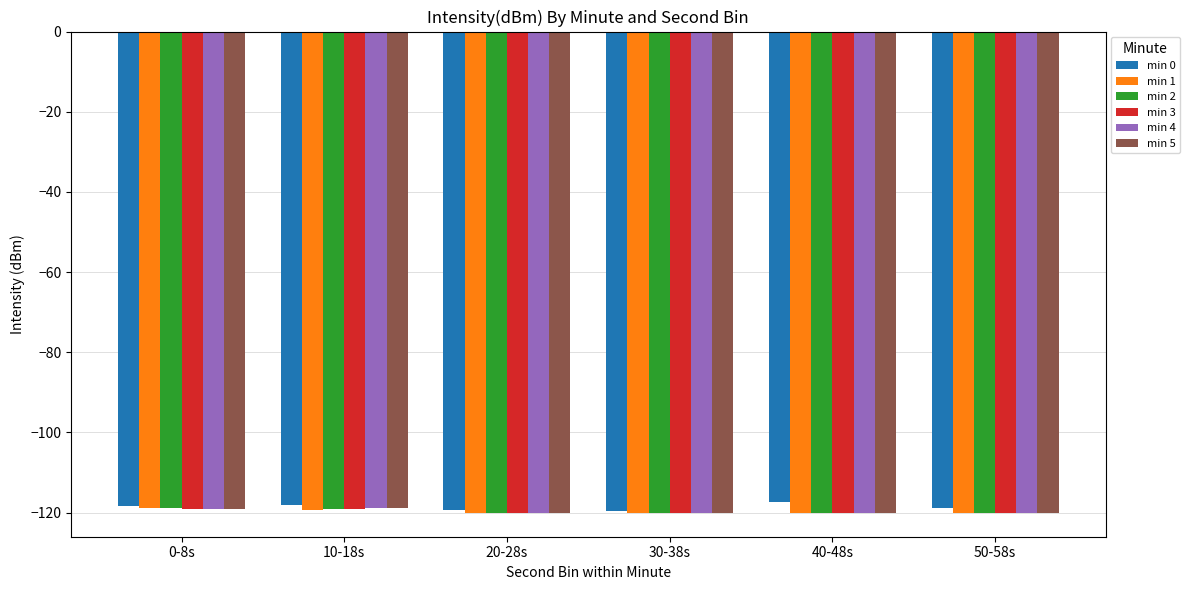

What is the lowest value of the min 3 series?

-120.0